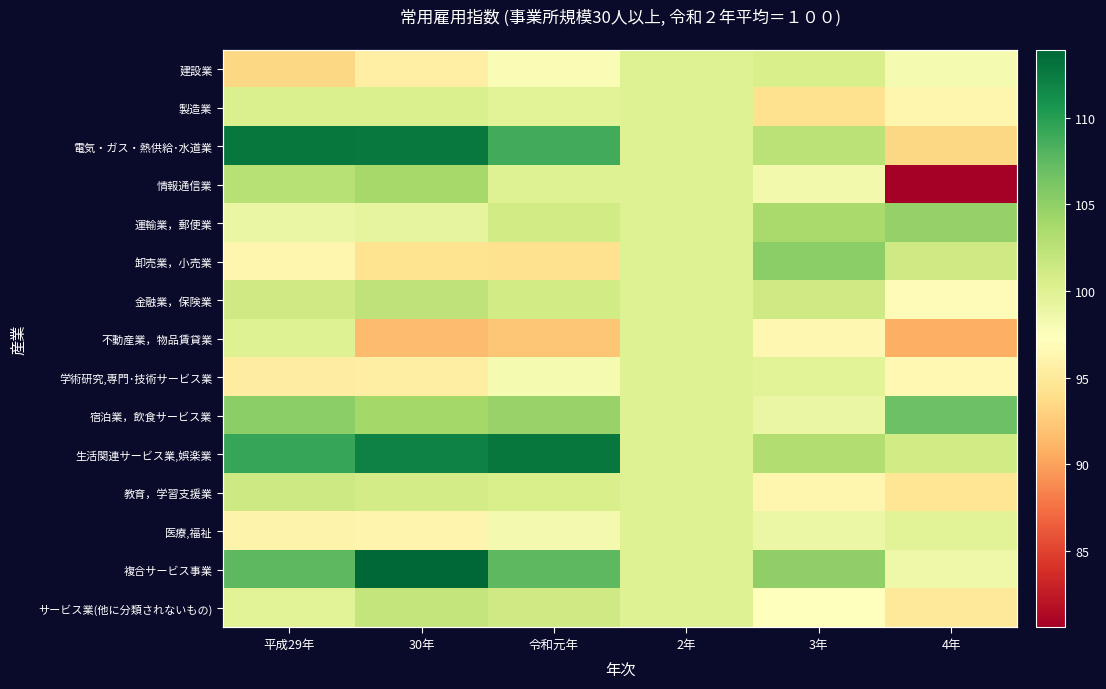

List the series in order of their peak value, highest first.

複合サービス事業, 電気・ガス・熱供給･水道業, 生活関連サービス業,娯楽業, 宿泊業，飲食サービス業, 卸売業，小売業, 運輸業，郵便業, 情報通信業, 金融業，保険業, サービス業(他に分類されないもの), 教育，学習支援業, 建設業, 製造業, 不動産業，物品賃貸業, 学術研究,専門･技術サービス業, 医療,福祉